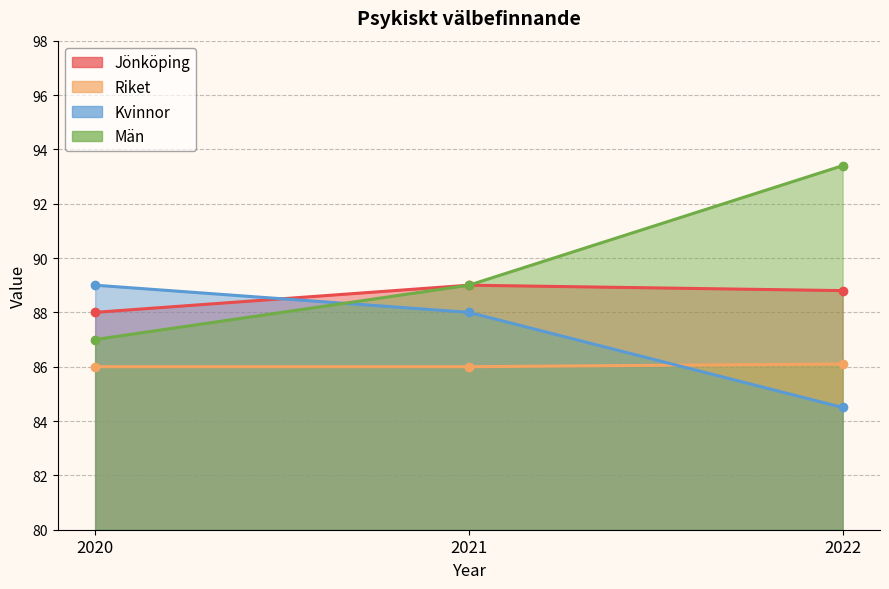

Which category has the lowest value in the Riket series?

2020